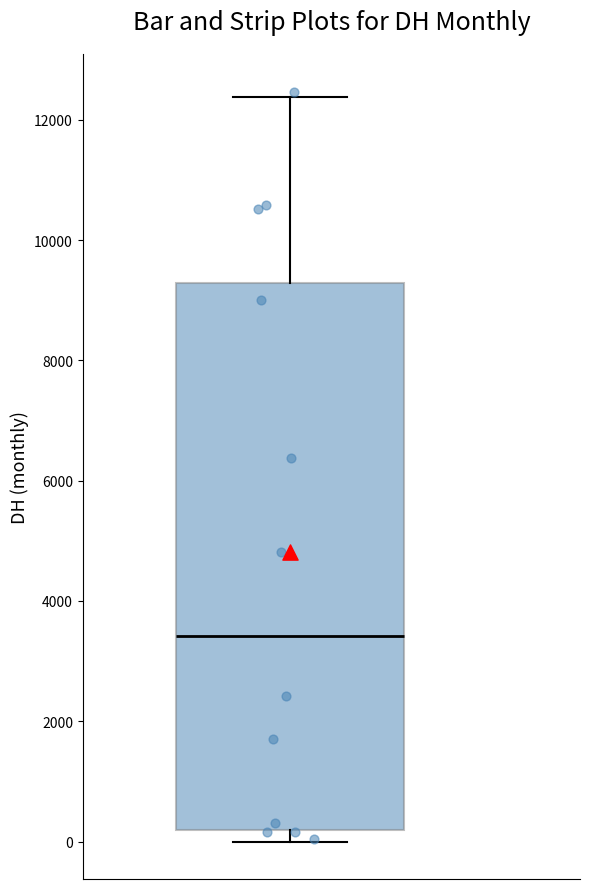

Read this box plot against the y-axis: the position of the median line, the range covered by the box, and the ends of both whiskers. The values are not printed on the chart, so give them approximately, as read against the axis.

median 3400, box 200 to 9200, whiskers 0 to 12400